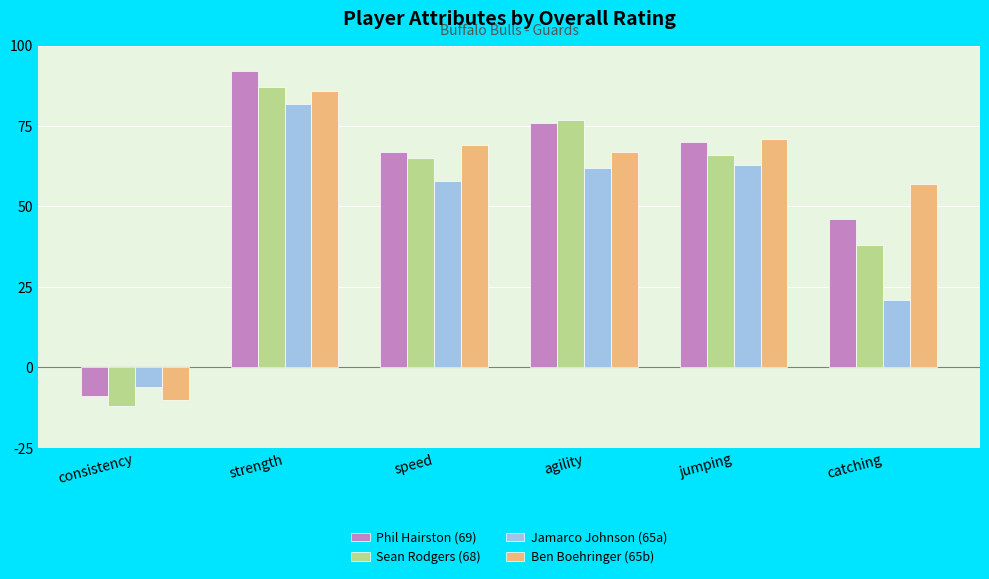

Read the Sean Rodgers (68) value at speed, to the nearest 5.

65